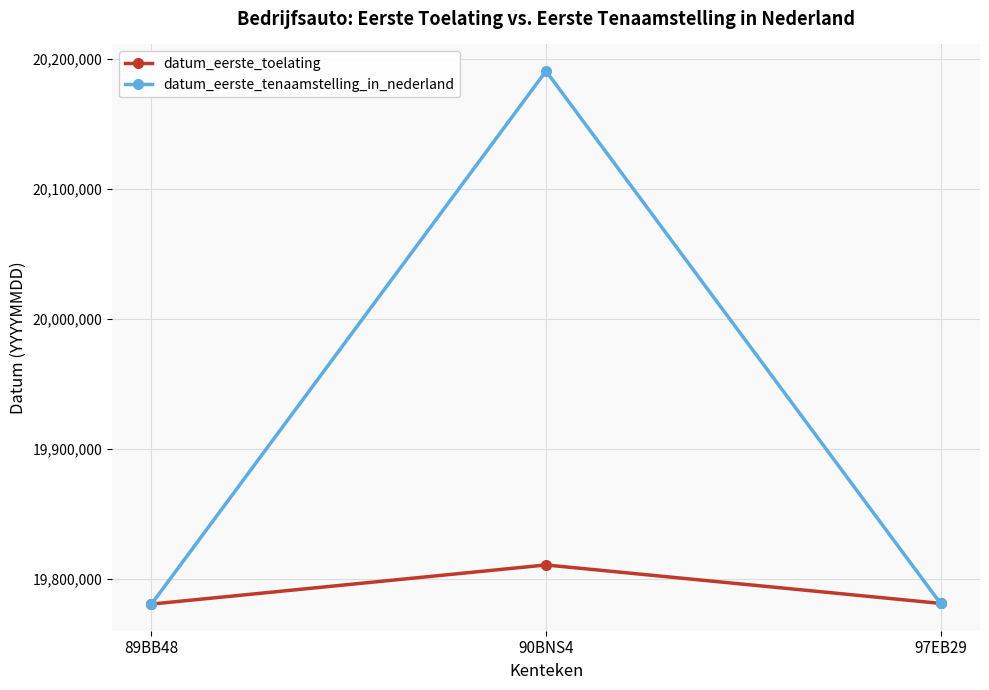

How many data points in datum_eerste_toelating are less than 19781023?

1